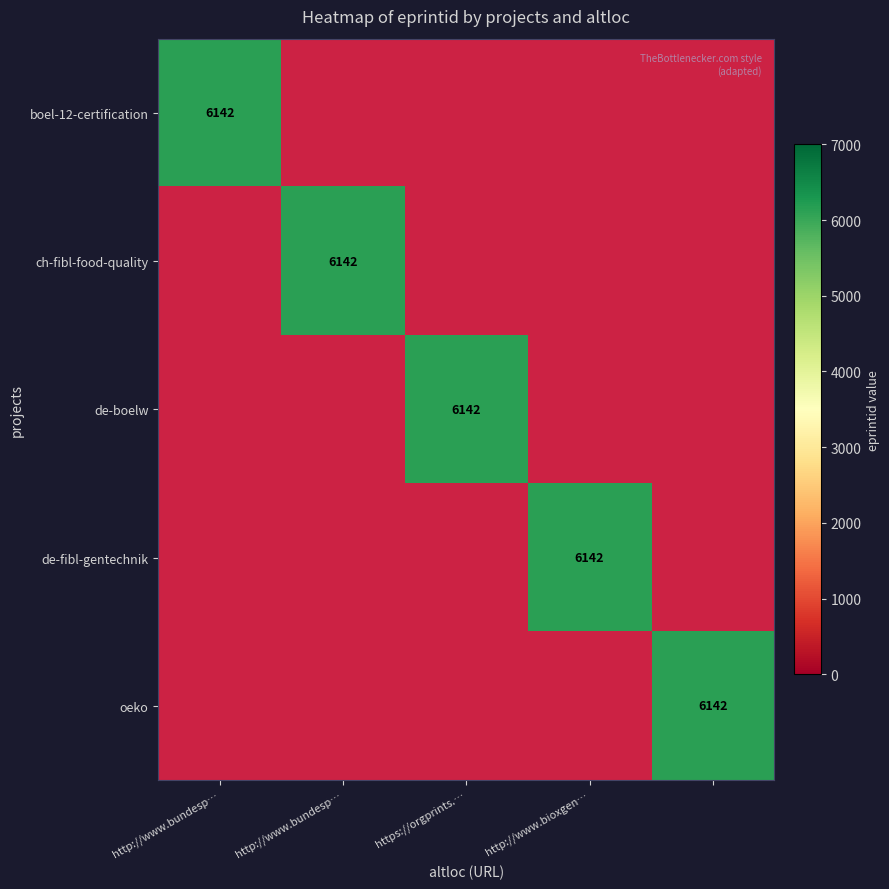

What is the maximum value for ch-fibl-food-quality?

6142